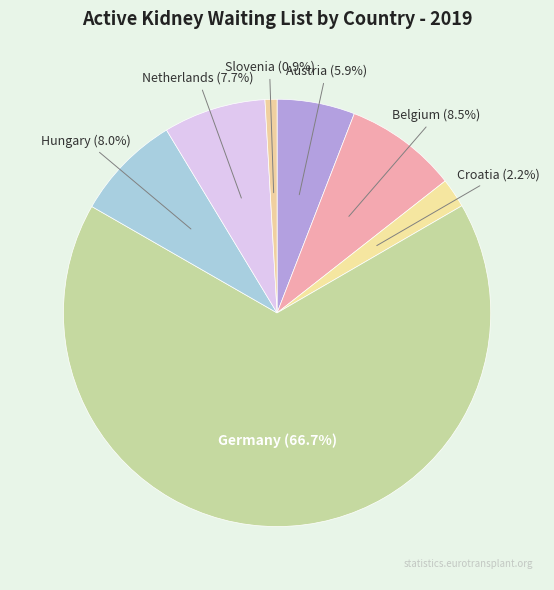

What is the ratio of the value at Netherlands to the value at Belgium?

0.9